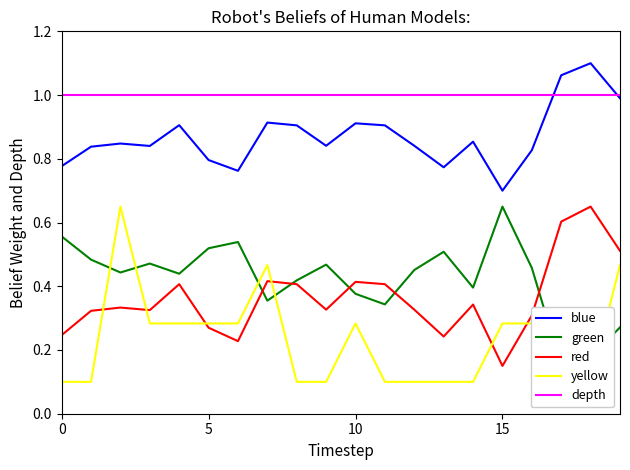

What is the sum of the green values at 10 and 19?

0.6